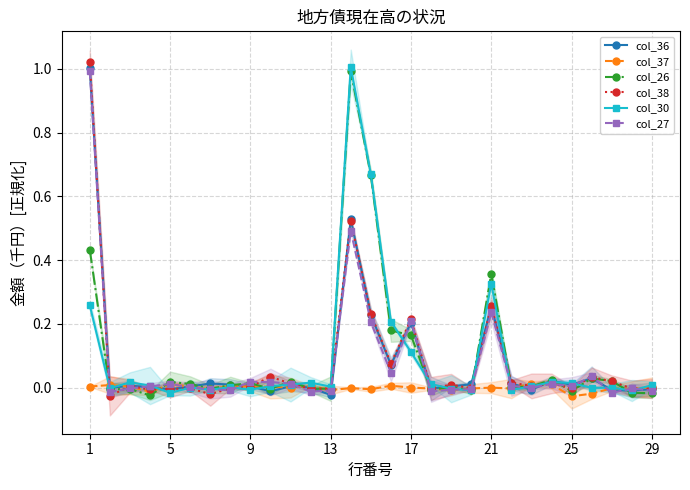

What are all the series names shown in the legend?

col_36, col_37, col_26, col_38, col_30, col_27